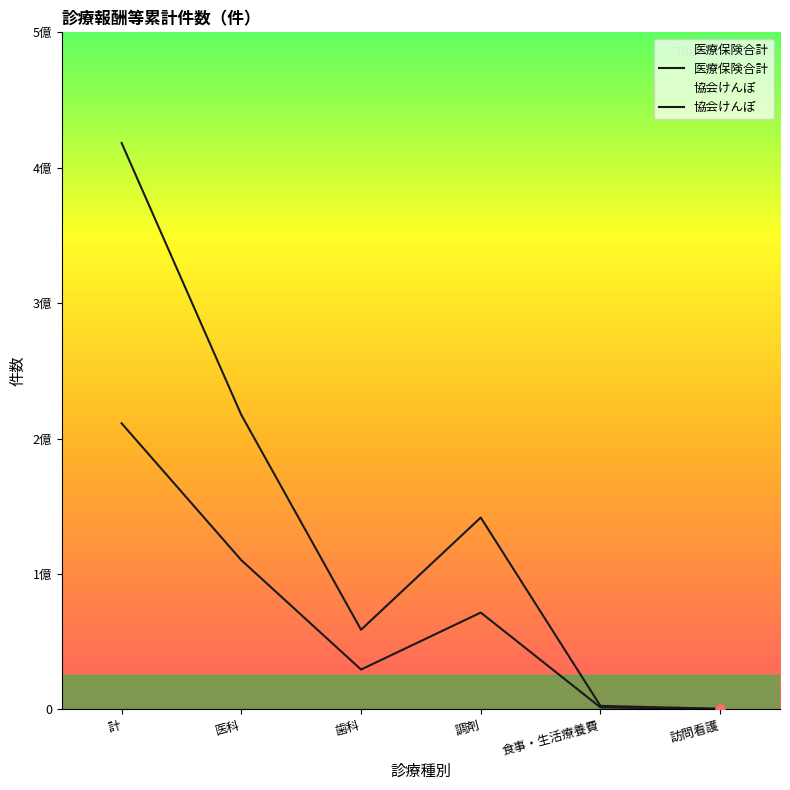

Which series contains the highest Y value?

医療保険合計